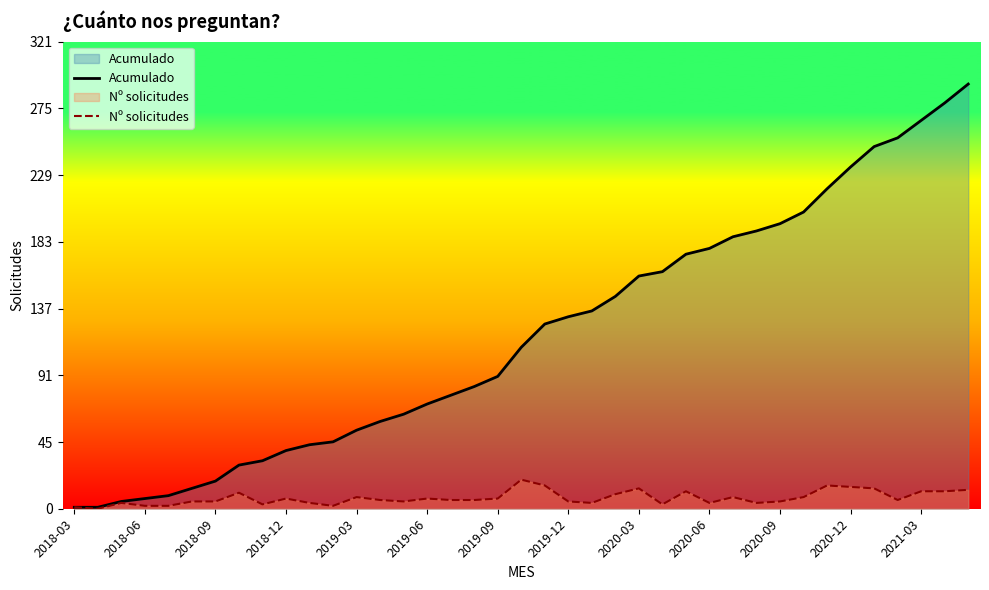

True or false: Nº solicitudes and Acumulado intersect in this chart.

False